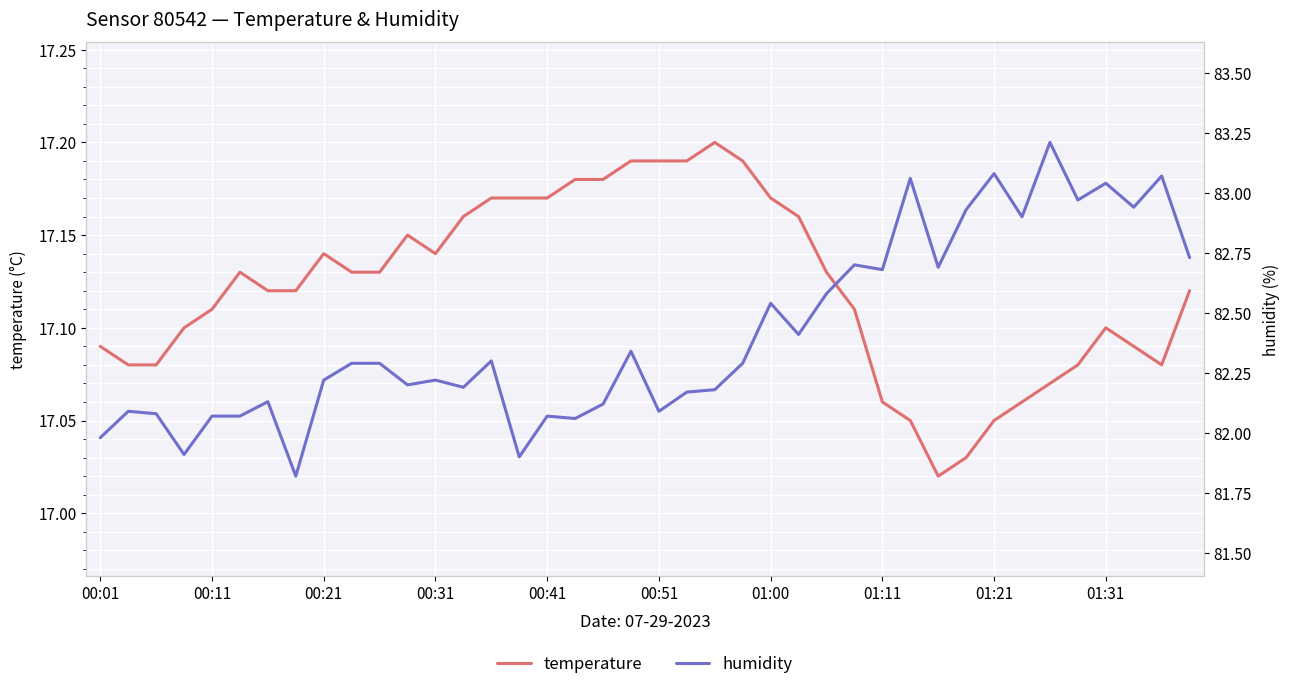

Reading left to right, list all the values displayed in this chart.

temperature: 17.1	17.1	17.1	17.1	17.1	17.1	17.1	17.1	17.1	17.1	17.1	17.1	17.1	17.2	17.2	17.2	17.2	17.2	17.2	17.2	17.2	17.2	17.2	17.2	17.2	17.2	17.1	17.1	17.1	17.1	17.0	17.0	17.1	17.1	17.1	17.1	17.1	17.1	17.1	17.1
humidity: 82.0	82.1	82.1	81.9	82.1	82.1	82.1	81.8	82.2	82.3	82.3	82.2	82.2	82.2	82.3	81.9	82.1	82.1	82.1	82.3	82.1	82.2	82.2	82.3	82.5	82.4	82.6	82.7	82.7	83.1	82.7	82.9	83.1	82.9	83.2	83.0	83.0	82.9	83.1	82.7